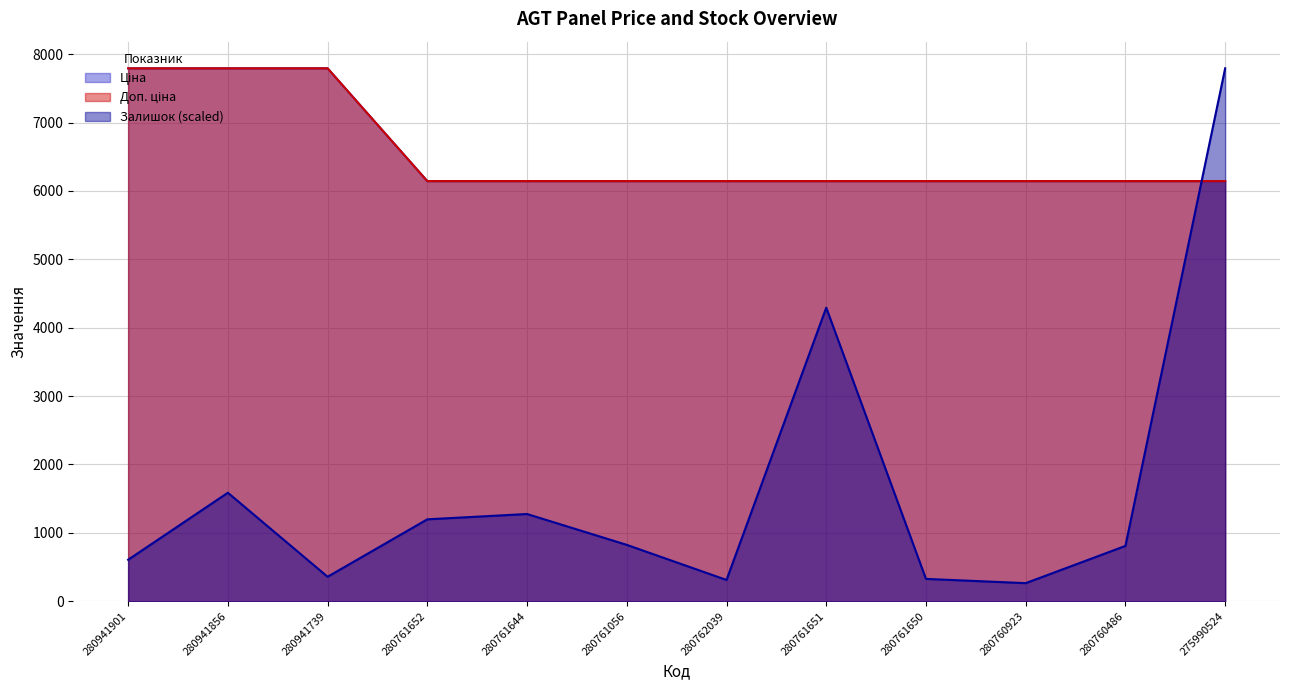

Reading right to left, extract all data points from this chart.

Ціна: 275990524=6143.2	280760486=6143.2	280760923=6143.2	280761650=6143.2	280761651=6143.2	280762039=6143.2	280761056=6143.2	280761644=6143.2	280761652=6143.2	280941739=7792.9	280941856=7792.9	280941901=7792.9
Доп. ціна: 275990524=6143.2	280760486=6143.2	280760923=6143.2	280761650=6143.2	280761651=6143.2	280762039=6143.2	280761056=6143.2	280761644=6143.2	280761652=6143.2	280941739=7792.9	280941856=7792.9	280941901=7792.9
Залишок: 275990524=7792.9	280760486=808.8	280760923=264.4	280761650=326.7	280761651=4293.1	280762039=311.1	280761056=824.4	280761644=1275.5	280761652=1197.7	280941739=357.8	280941856=1586.6	280941901=606.6